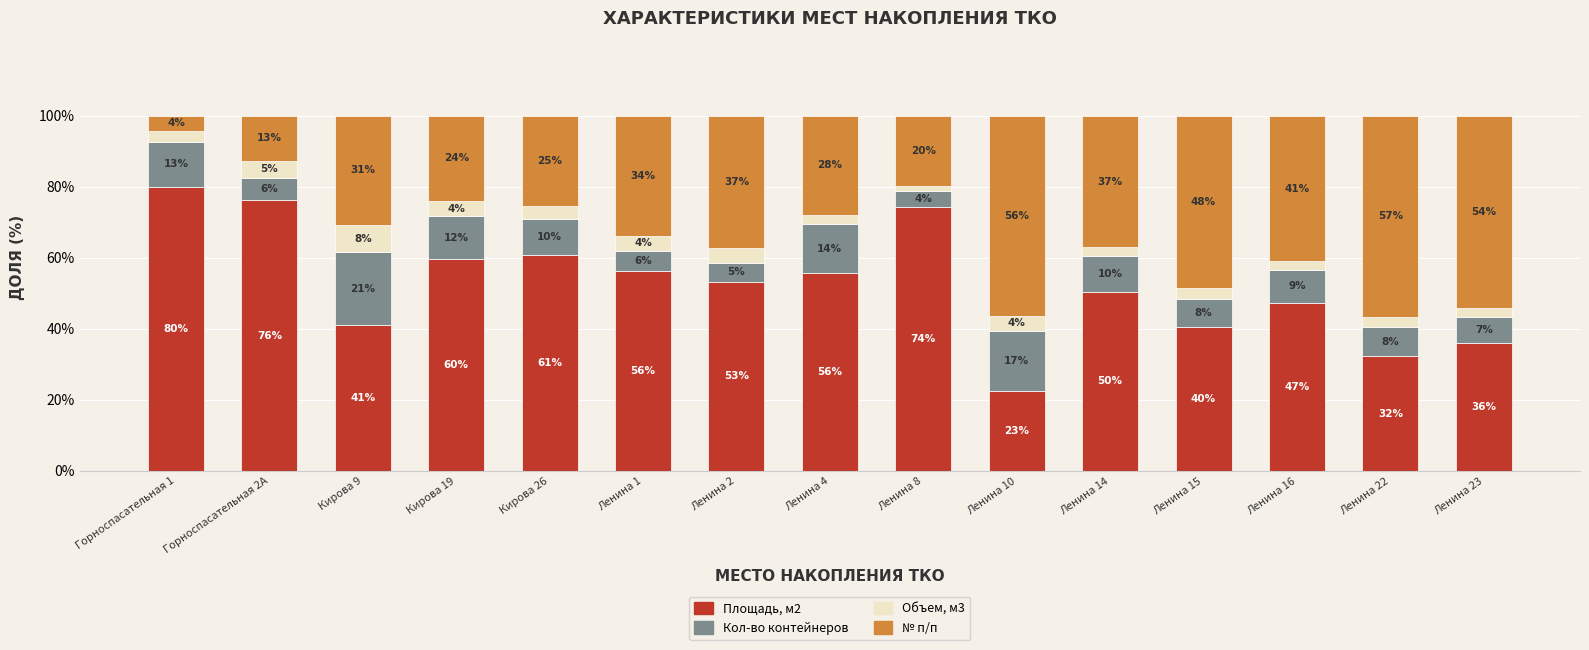

What are all the series names shown in the legend?

Площадь, м2, Кол-во контейнеров, Объем, м3, № п/п